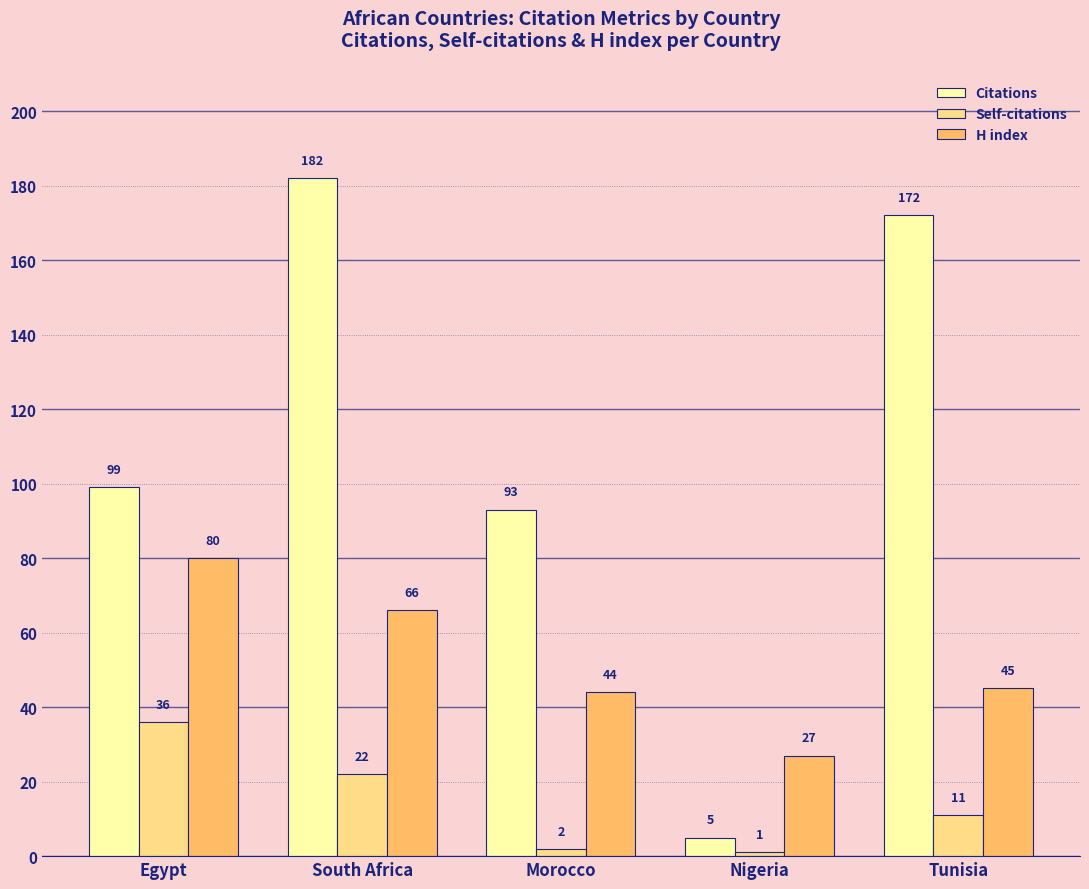

At which label is Self-citations closest to 18?

South Africa